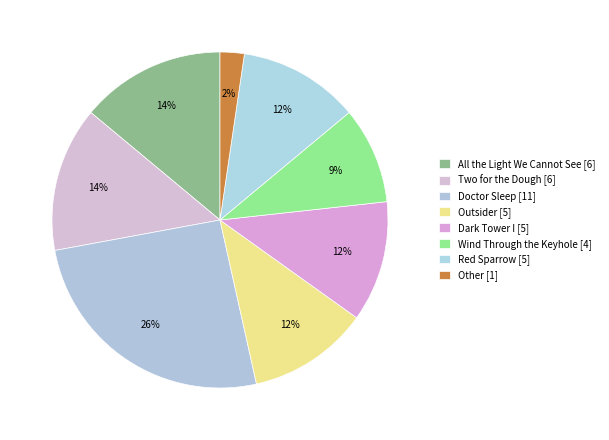

Rank the categories by value from highest to lowest.

Doctor Sleep, All the Light We Cannot See, Two for the Dough, Outsider, Dark Tower I, Red Sparrow, Wind Through the Keyhole, Other